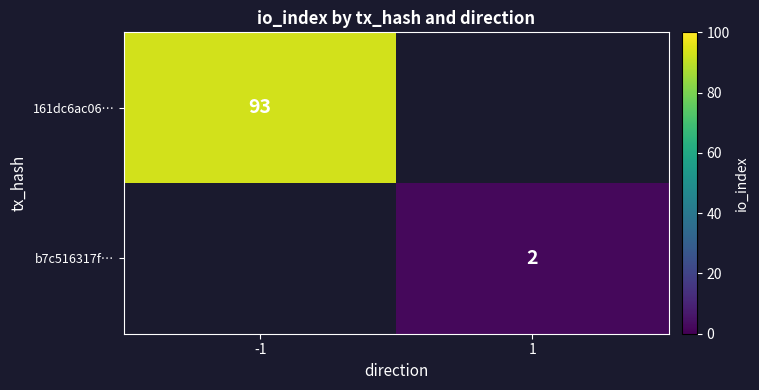

True or false: b7c516317f… has a value of 2 at 1.

True